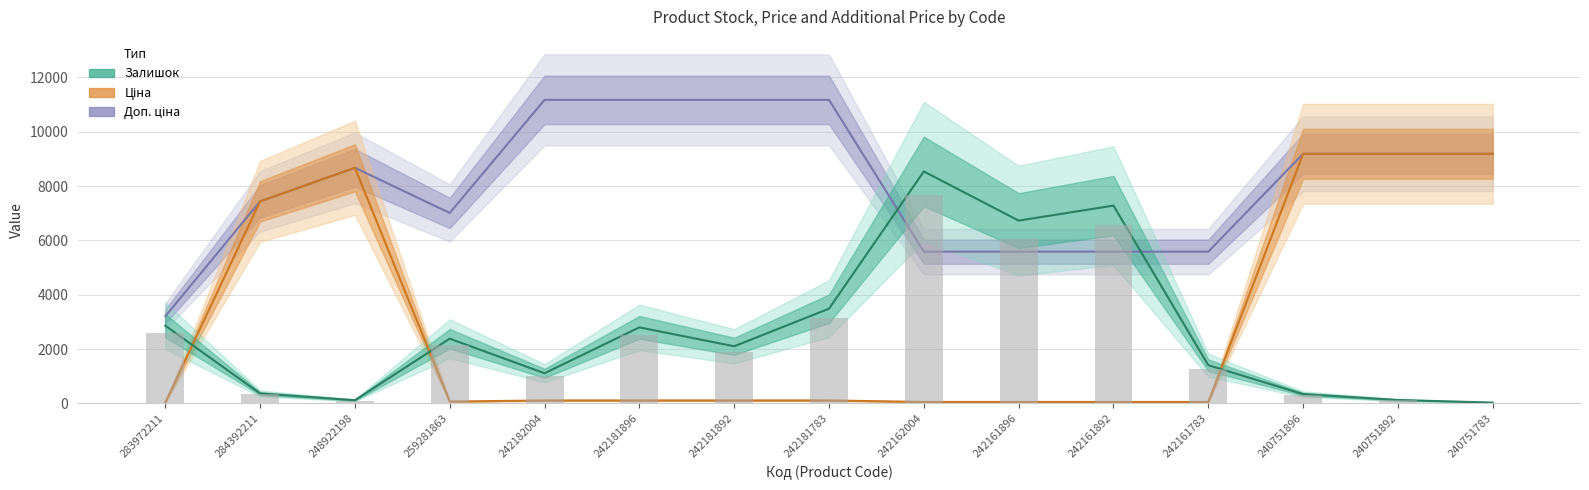

Which series has the widest spread of values?

Ціна